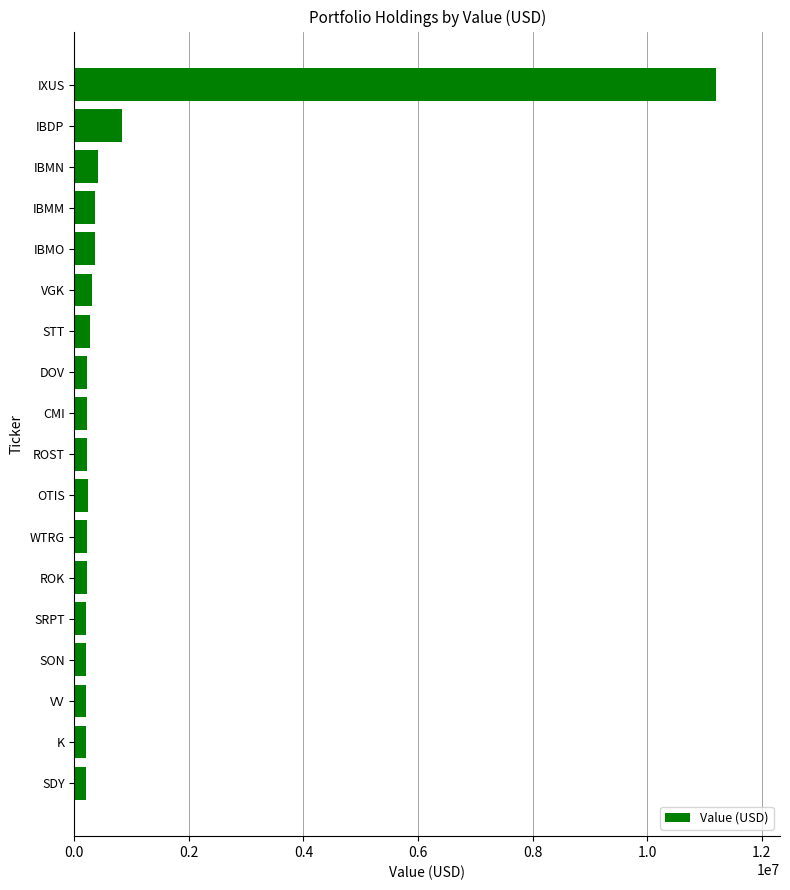

Is it true that the value at IBMN is 410317?

True